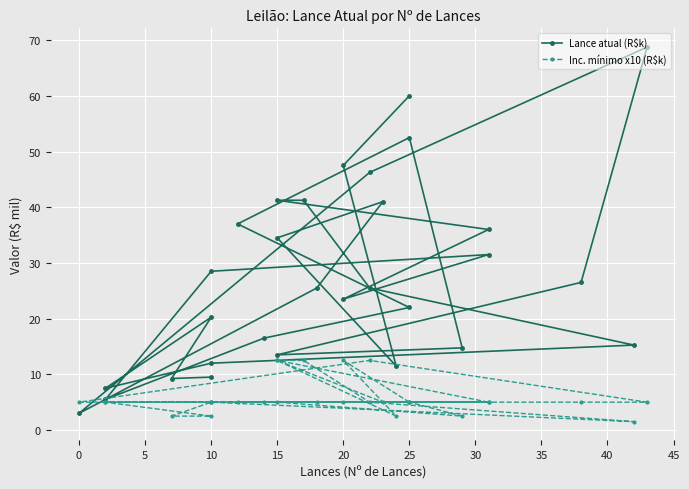

Rank the series at 35 from highest to lowest value.

Lance atual (R$k), Inc. mínimo x10 (R$k)